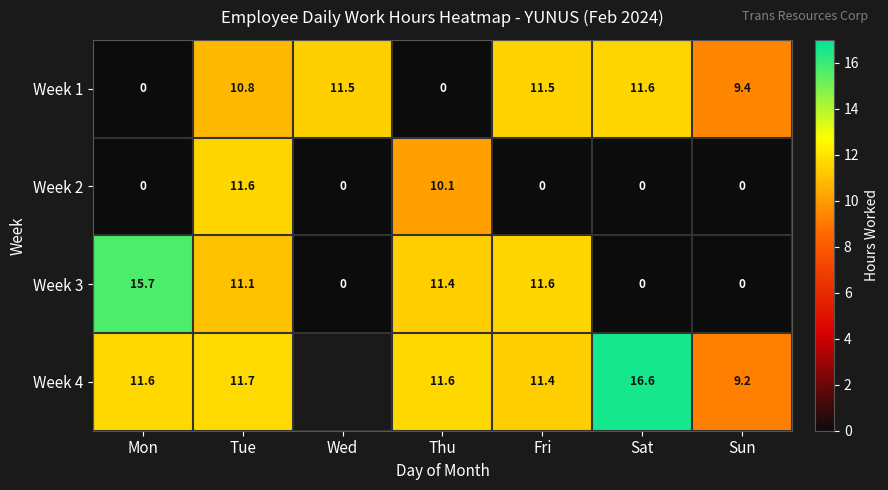

Between Sun and Mon, which is larger?

Sun